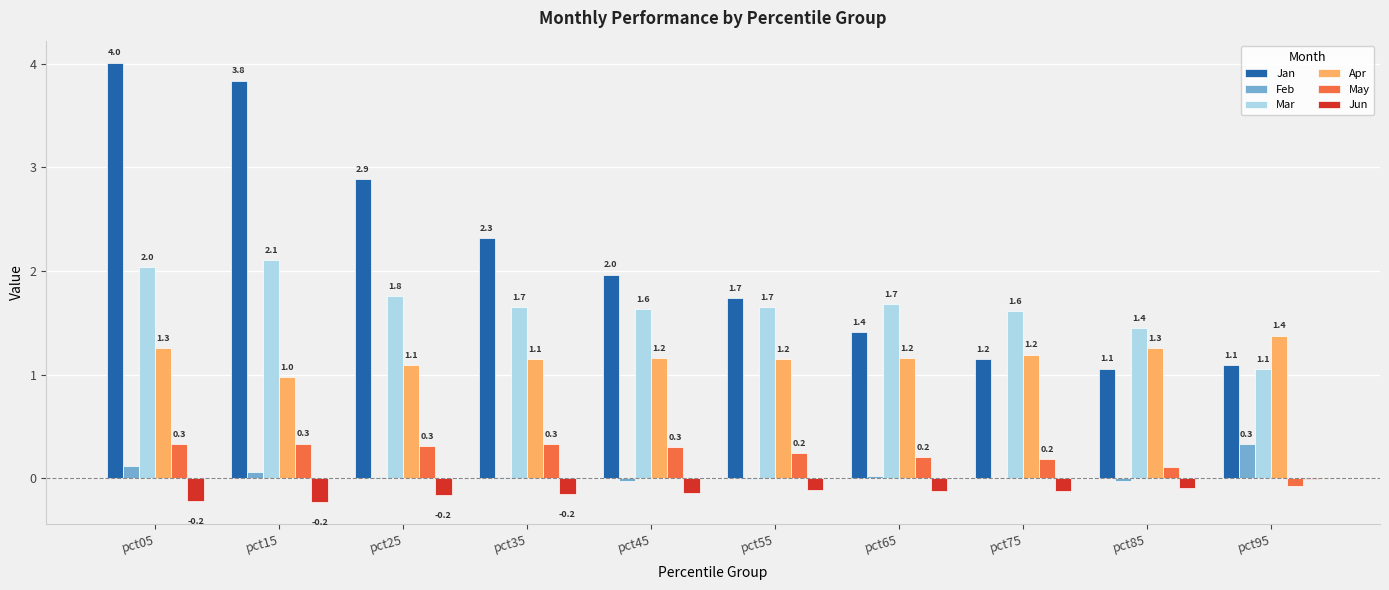

What is the sum of all Feb values?

0.5